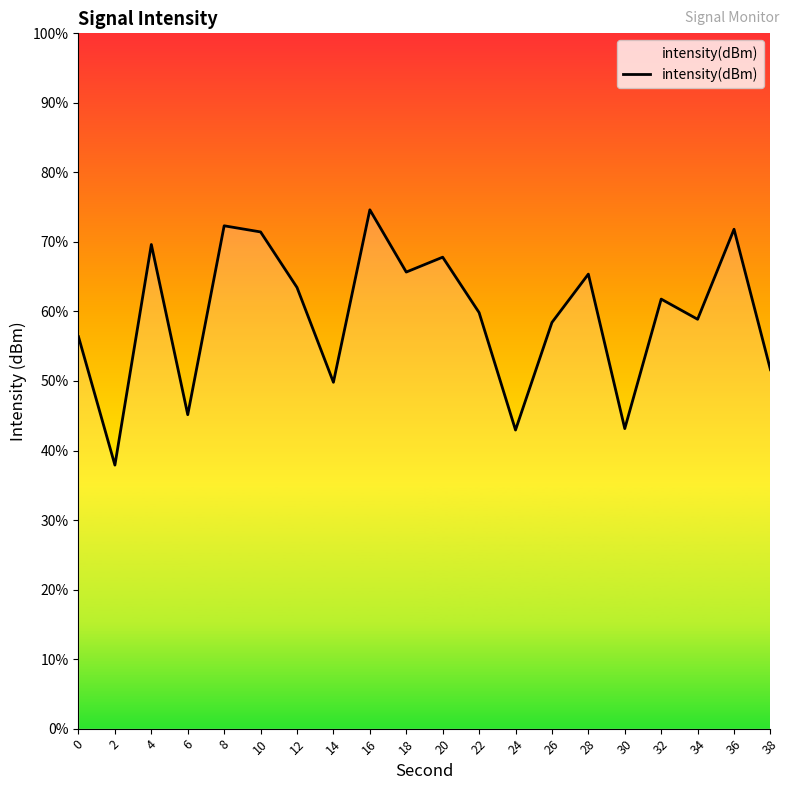

What is the value of the 12th point from the left?

-130.1